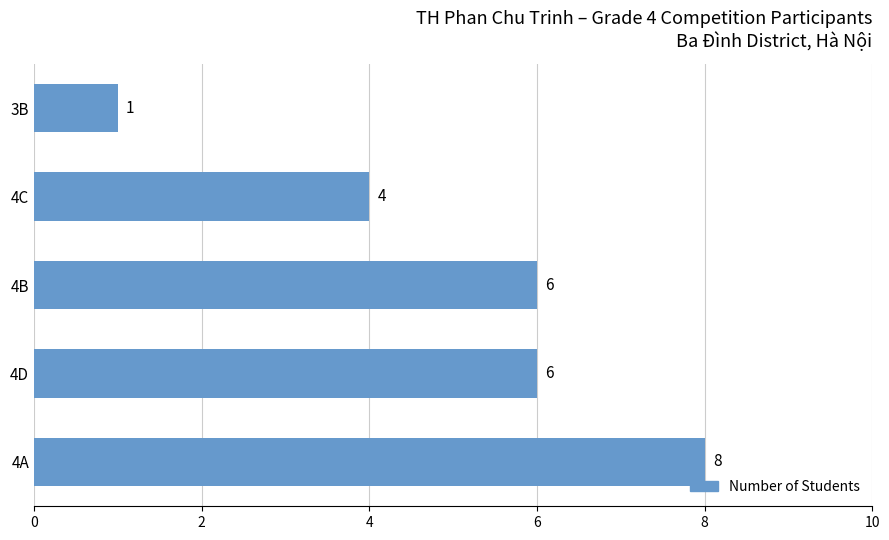

What is the maximum value shown in the chart?

8